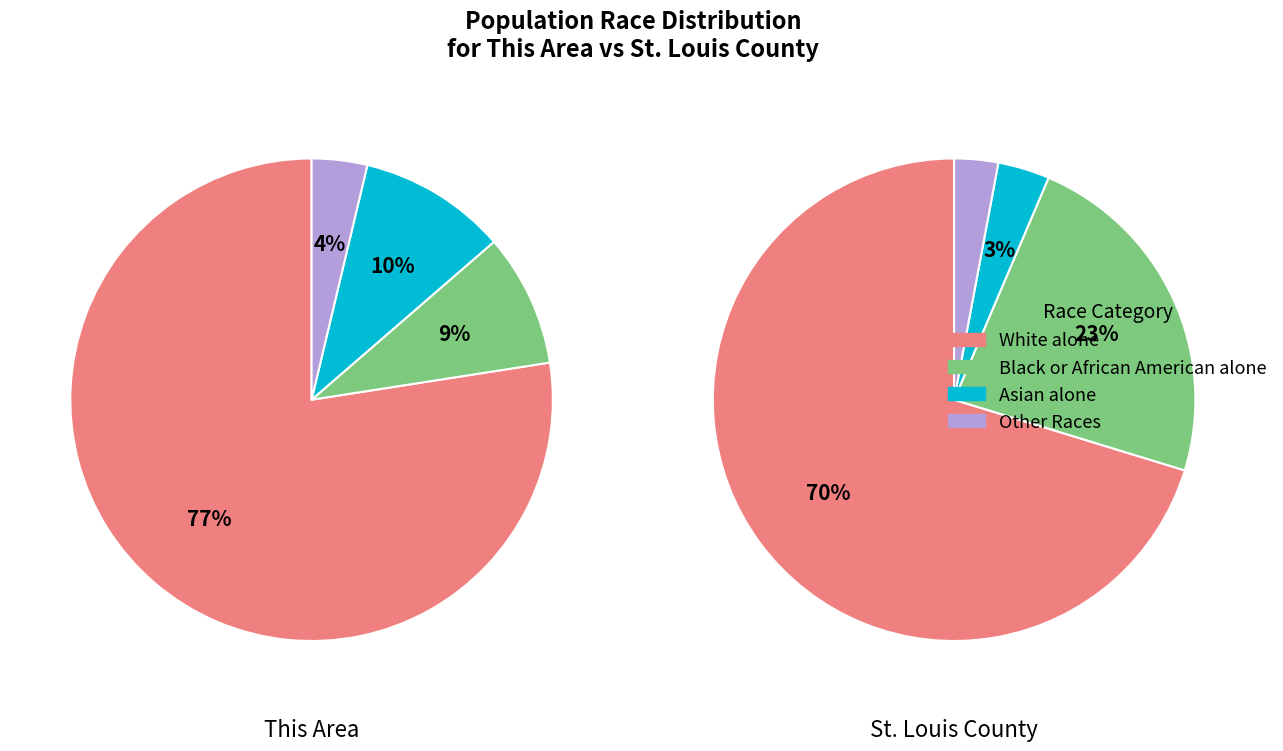

How many slices are in this pie chart?

4